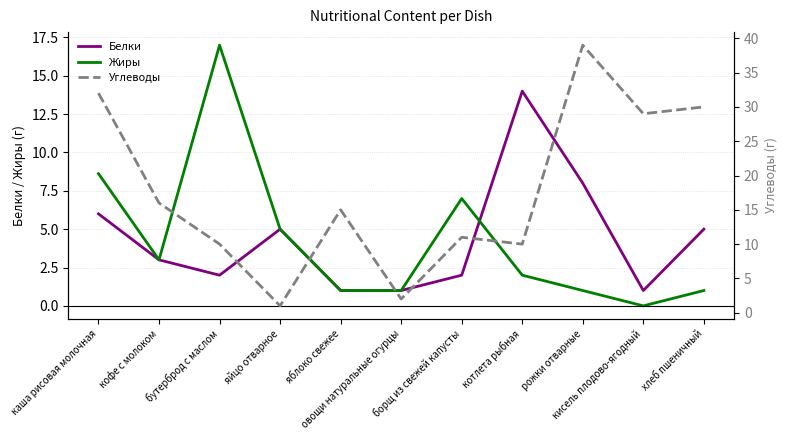

Read the Углеводы value at яблоко свежее.

15.0